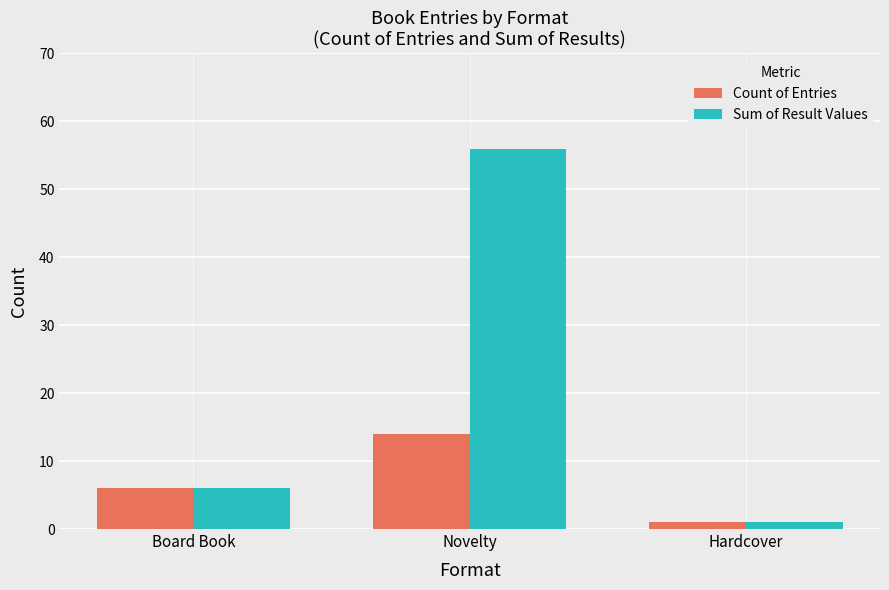

Reading left to right, extract all data points from this chart.

Count of Entries: 6	14	1
Sum of Result Values: 6	56	1